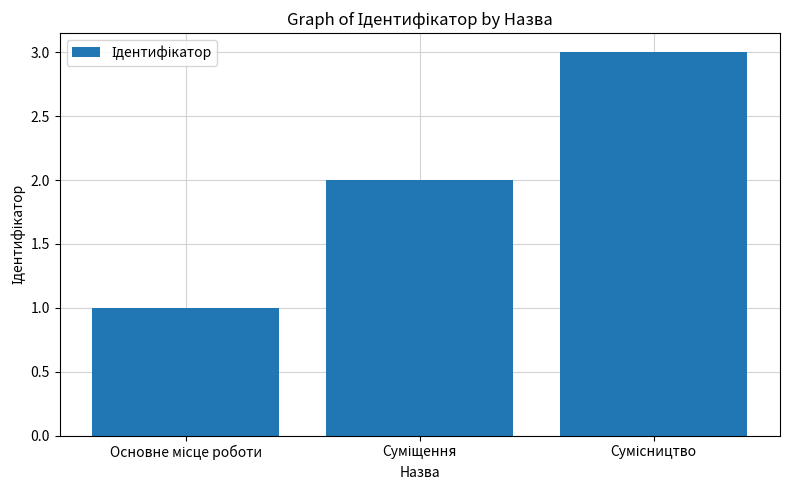

What is the sum of all values?

6